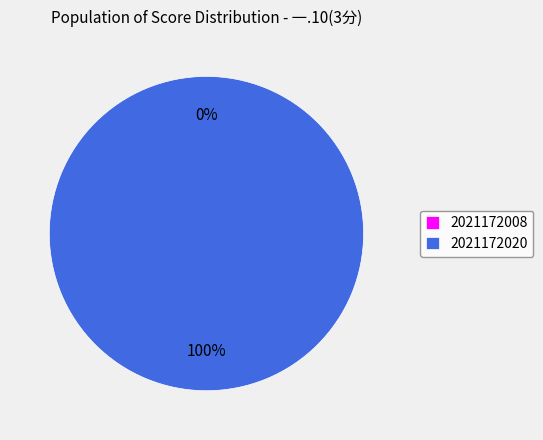

Do 2021172008 and 2021172020 together represent more than half of the pie?

Yes